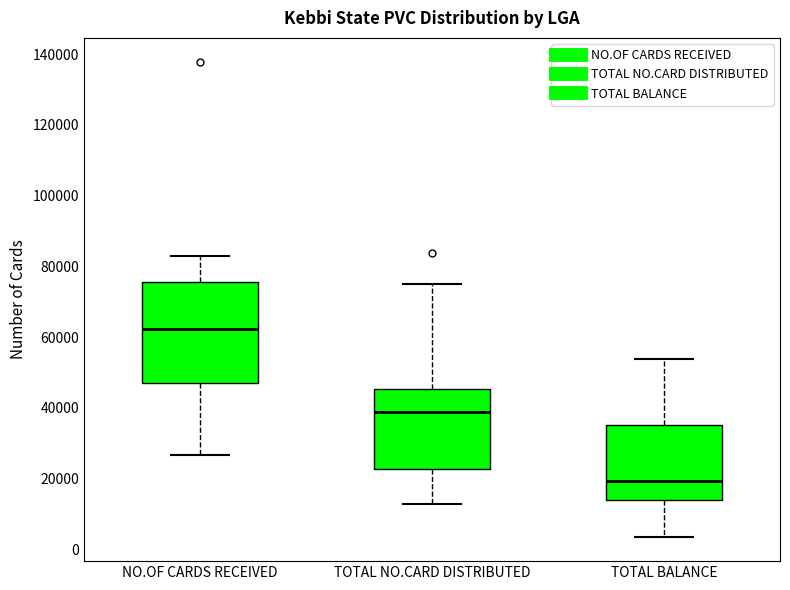

Reading left to right, transcribe this box plot: for each box, give where its median line is, the range the box spans, and where its two whiskers end, as read against the y-axis. The values are not printed on the chart, so give them approximately, as read against the axis.

NO.OF CARDS RECEIVED: median 62000, box 48000 to 76000, whiskers 26000 to 82000
TOTAL NO.CARD DISTRIBUTED: median 38000, box 22000 to 46000, whiskers 12000 to 76000
TOTAL BALANCE: median 20000, box 14000 to 36000, whiskers 4000 to 54000